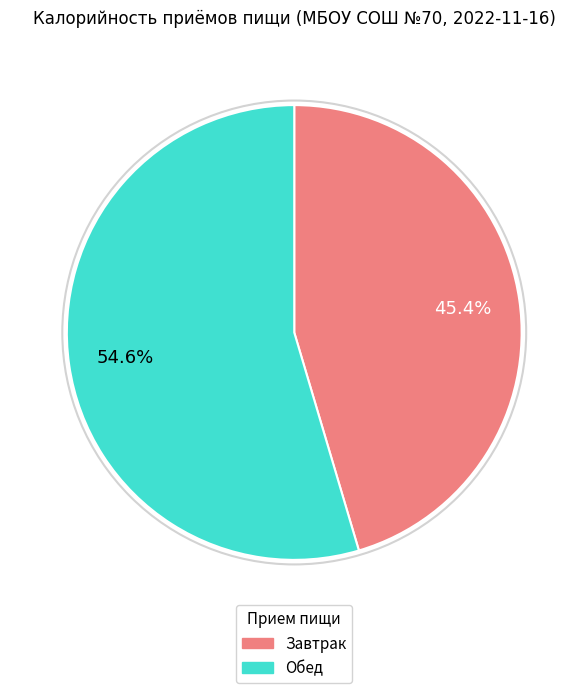

What portion of the pie excludes Завтрак?

54.6%